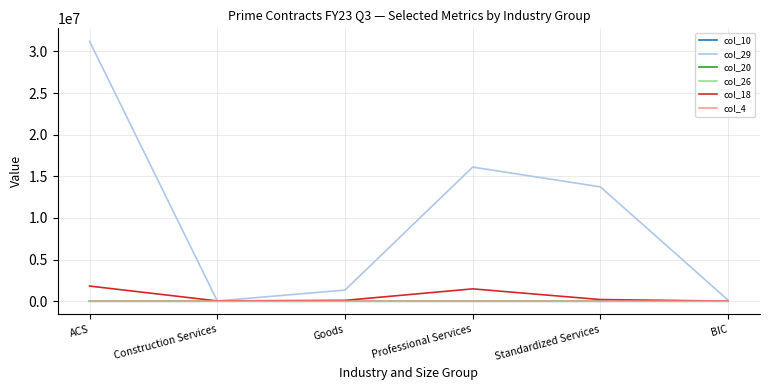

Count the number of data series in this chart.

6